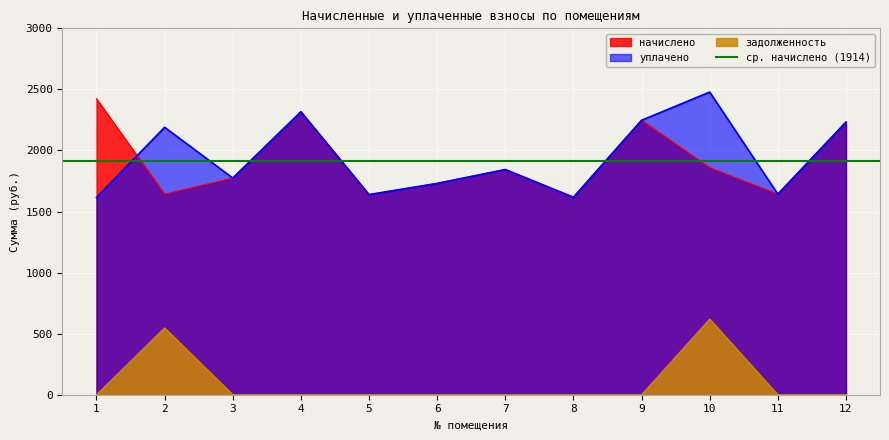

Which series changed the most between 4 and 6?

начислено